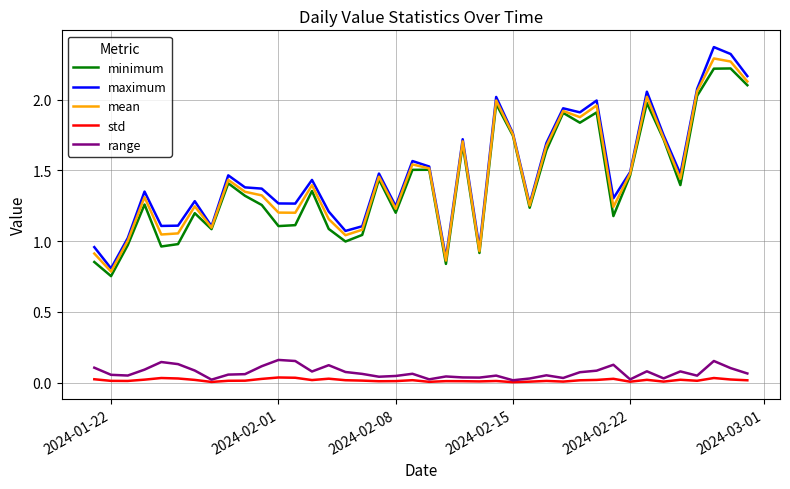

True or false: mean and range cross at least once.

False